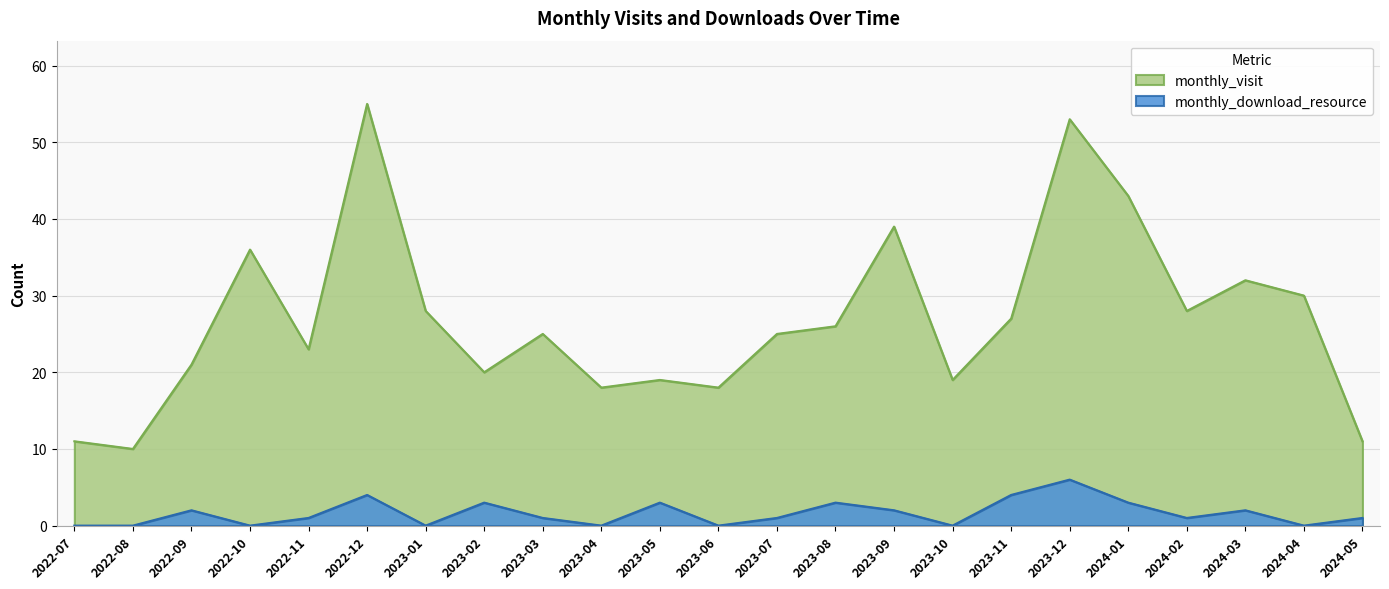

What is the difference between the maximum and minimum values in the monthly_visit series?

45